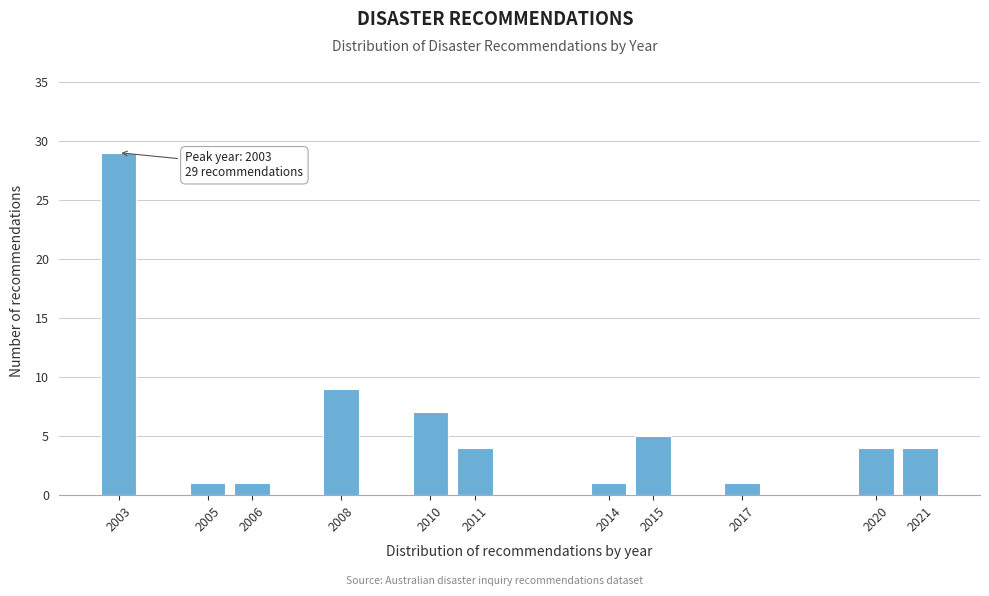

Reading right to left, list all the values displayed in this chart.

2021=4	2020=4	2017=1	2015=5	2014=1	2011=4	2010=7	2008=9	2006=1	2005=1	2003=29